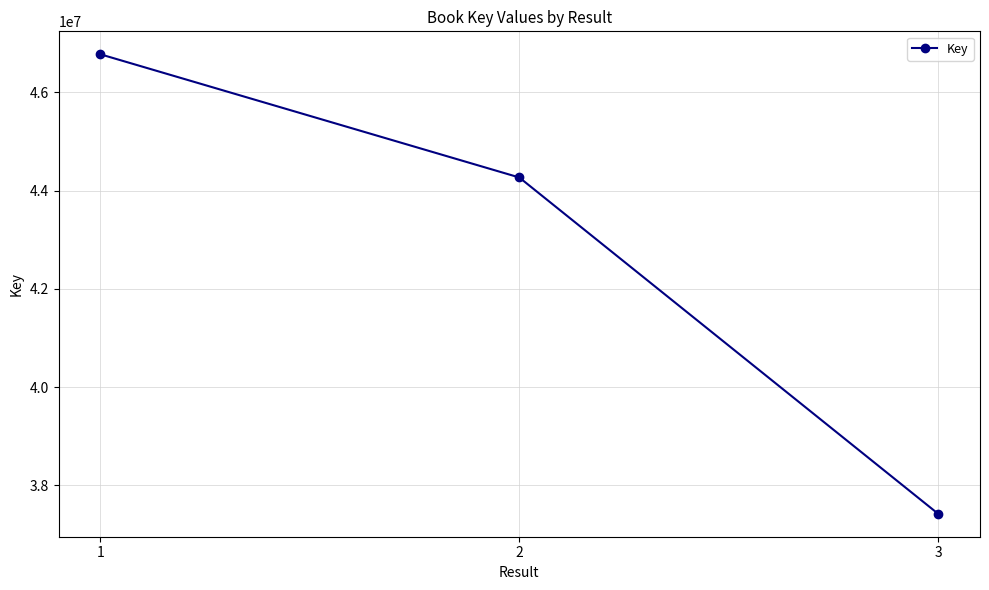

Where is the data nearest to the value 42100944?

2